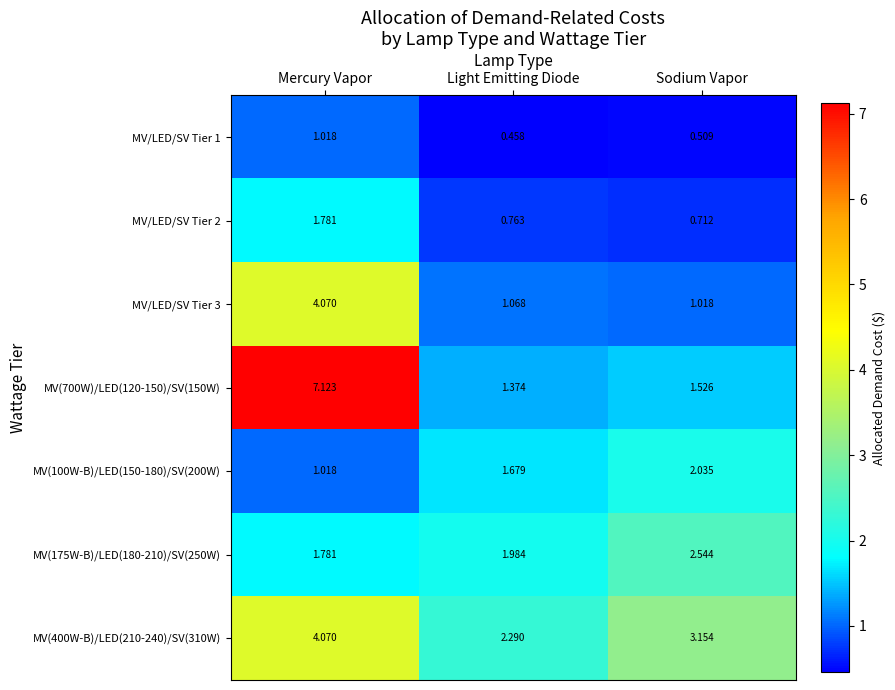

What is the total value across all series at Mercury Vapor?

20.9